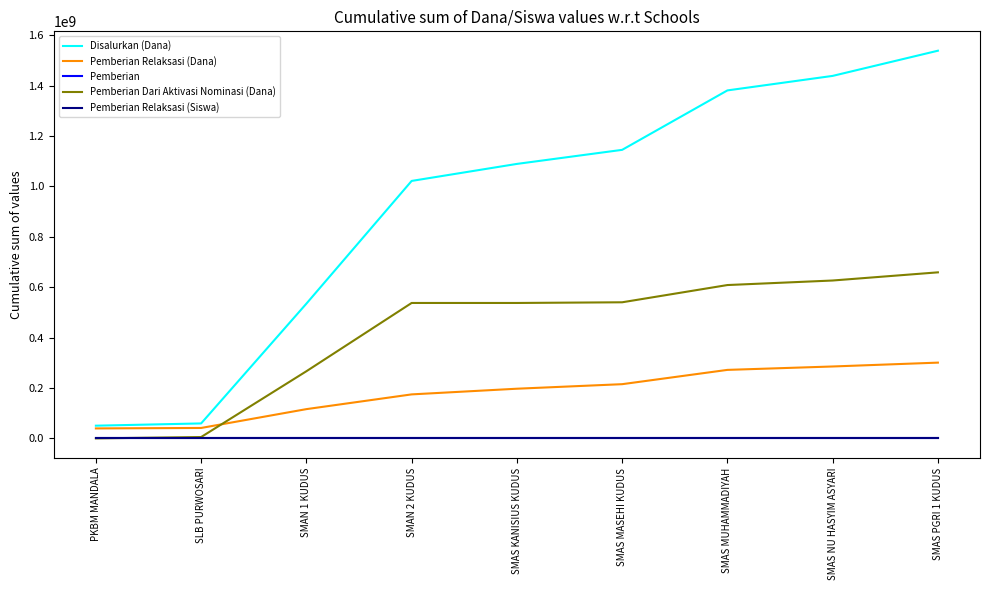

What is the lowest value of the Pemberian Relaksasi (Dana) series?

39600000